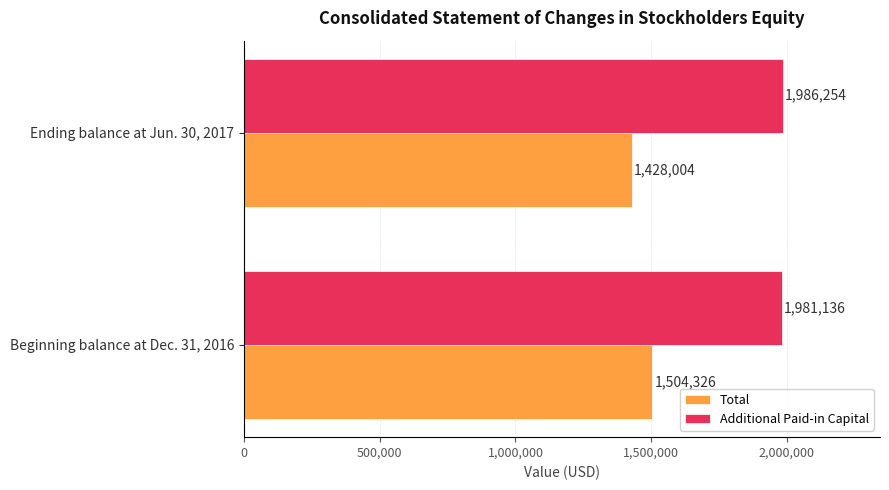

True or false: Additional Paid-in Capital has a value of 1986254 at Ending balance at Jun. 30, 2017.

True